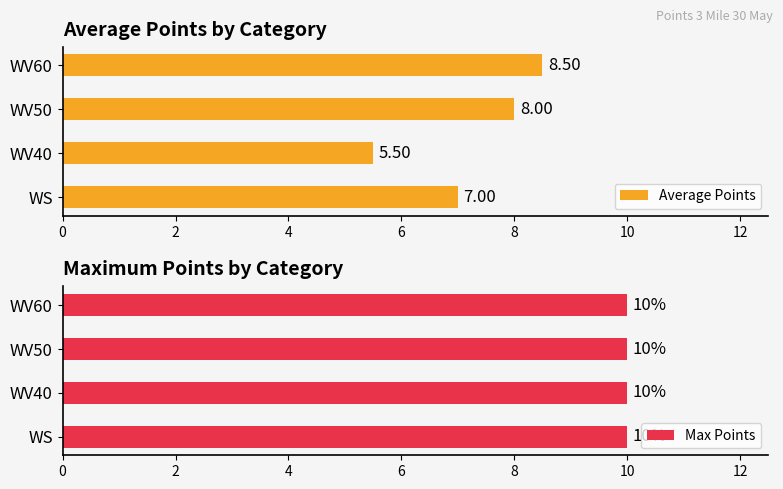

Is it true that Average Points equals 8.5 at WV60?

True